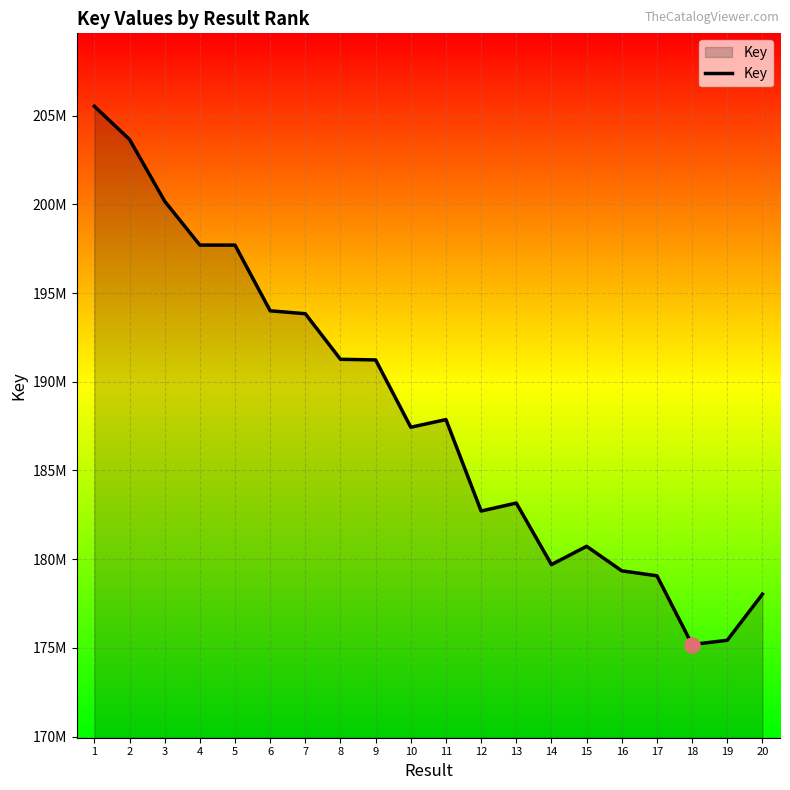

Is this an area chart (filled region under the line)?

Yes